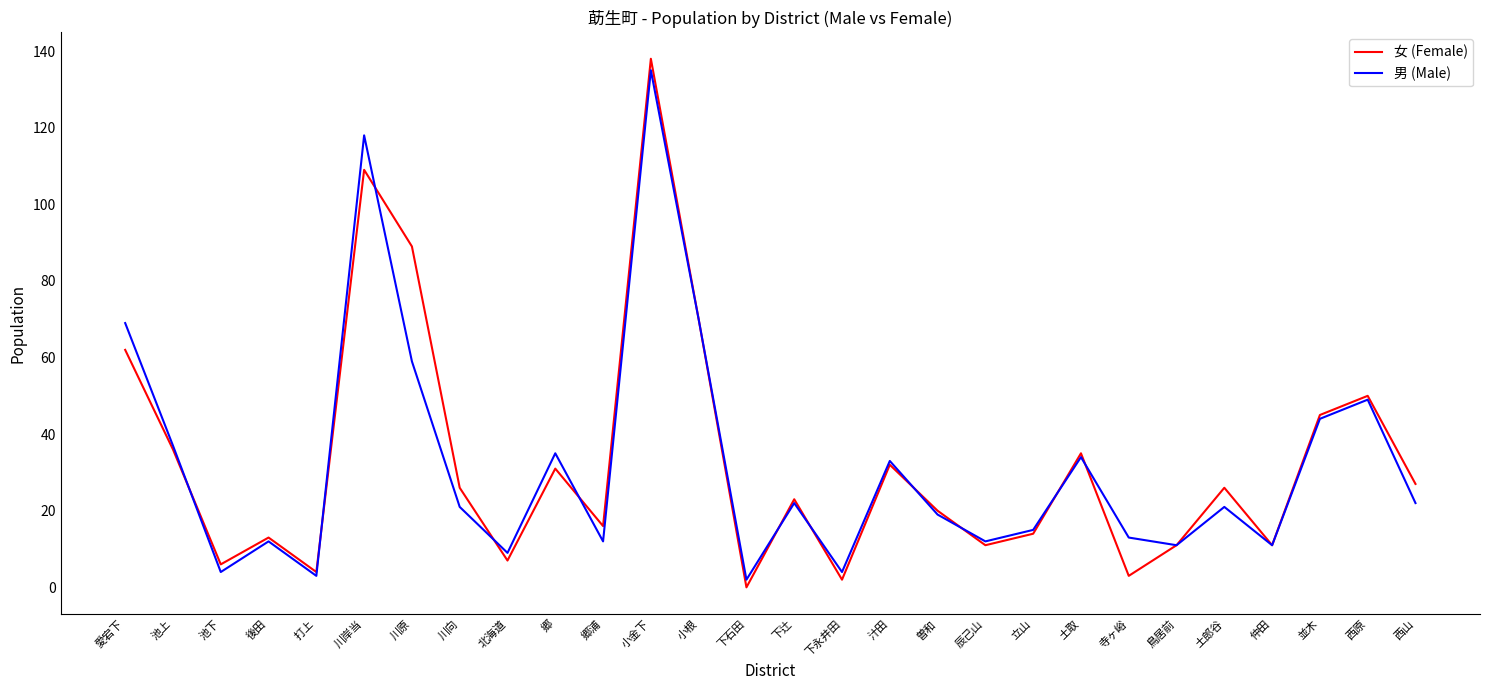

True or false: 女 (Female) and 男 (Male) intersect in this chart.

True